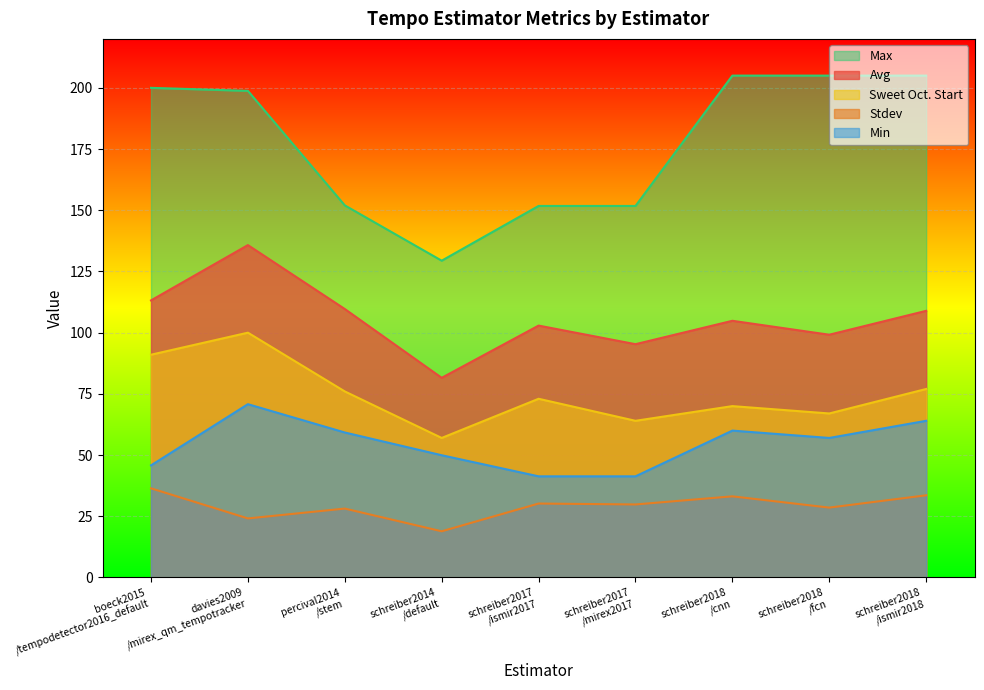

How many lines are shown in the chart?

5